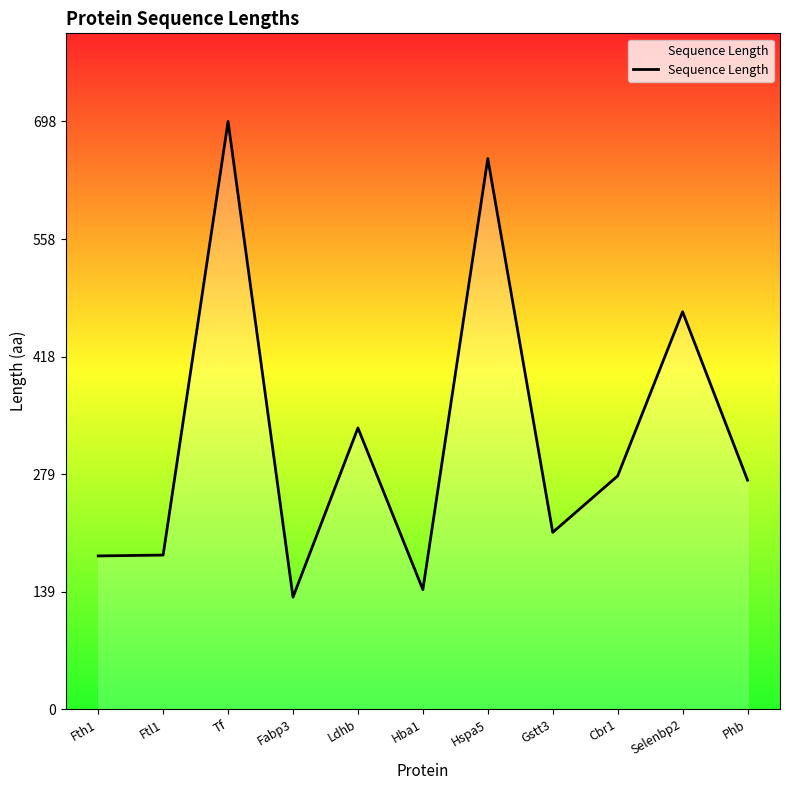

What position from the left is Selenbp2?

10